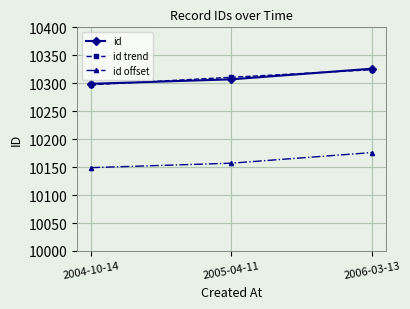

Reading left to right, transcribe all the data shown in this chart.

id: 10299.0	10307.0	10326.0
id trend: 10297.2	10310.7	10324.2
id offset: 10149.0	10157.0	10176.0